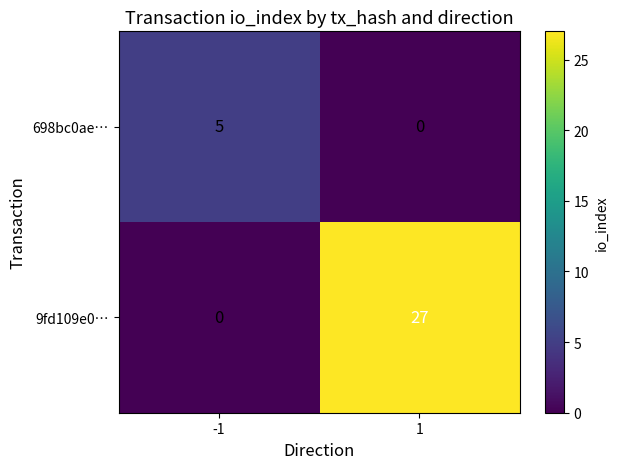

The value of 698bc0ae… at 1 is 0. True or false?

True